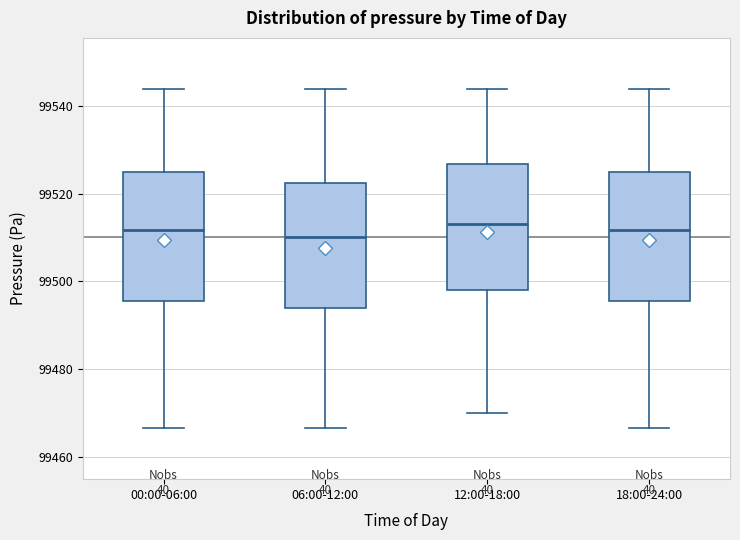

Where does the lower whisker of the box for 06:00-12:00 end on the y-axis? The values are not printed on the chart, so give them approximately, as read against the axis.

99466